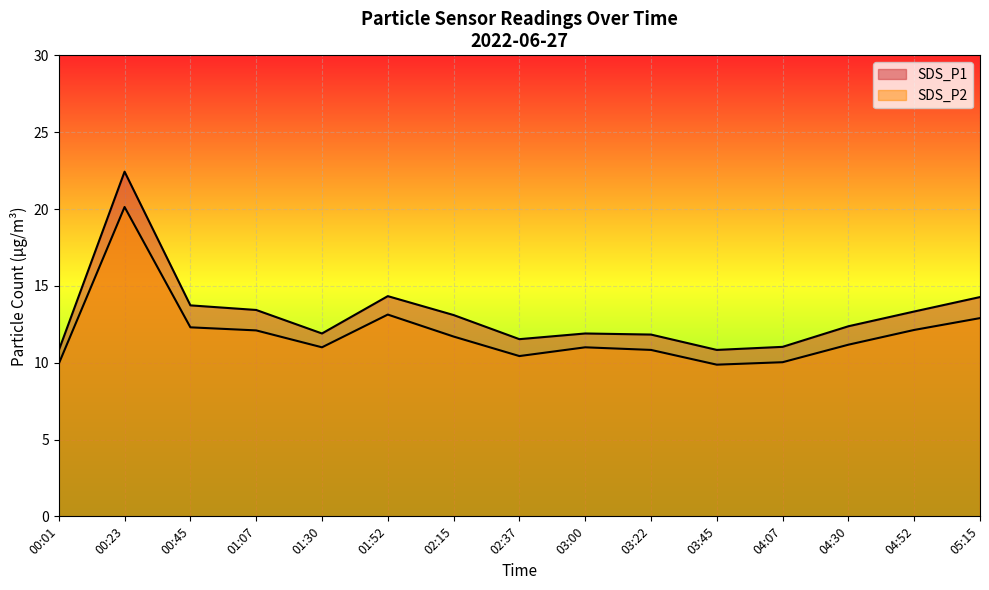

Rank the series at 01:52 from highest to lowest value.

SDS_P1, SDS_P2